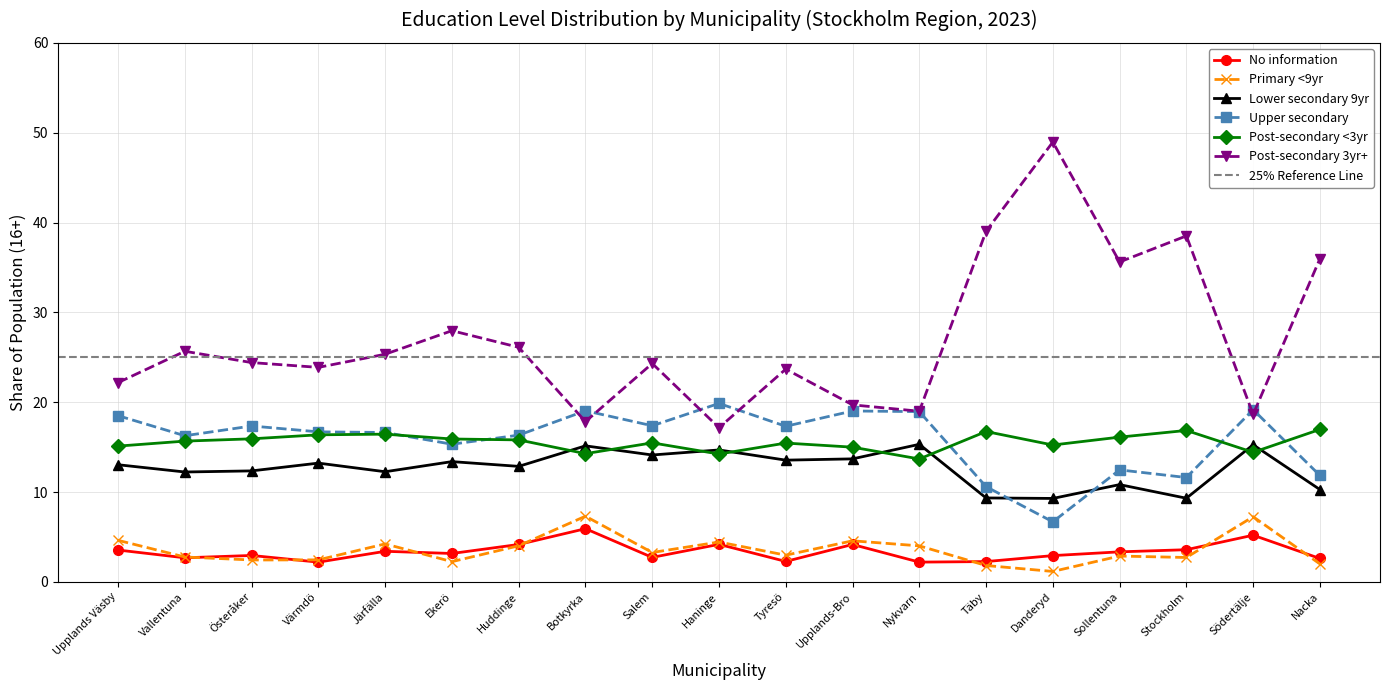

What is the label of the 7th point from the right?

Nykvarn